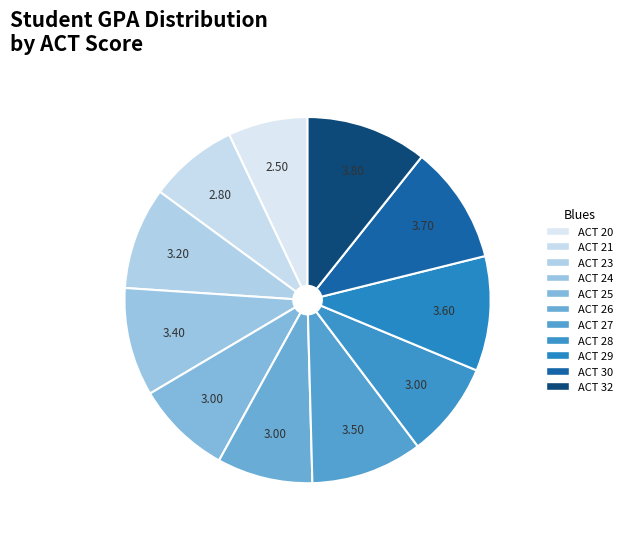

Which slice is the smallest?

ACT 20